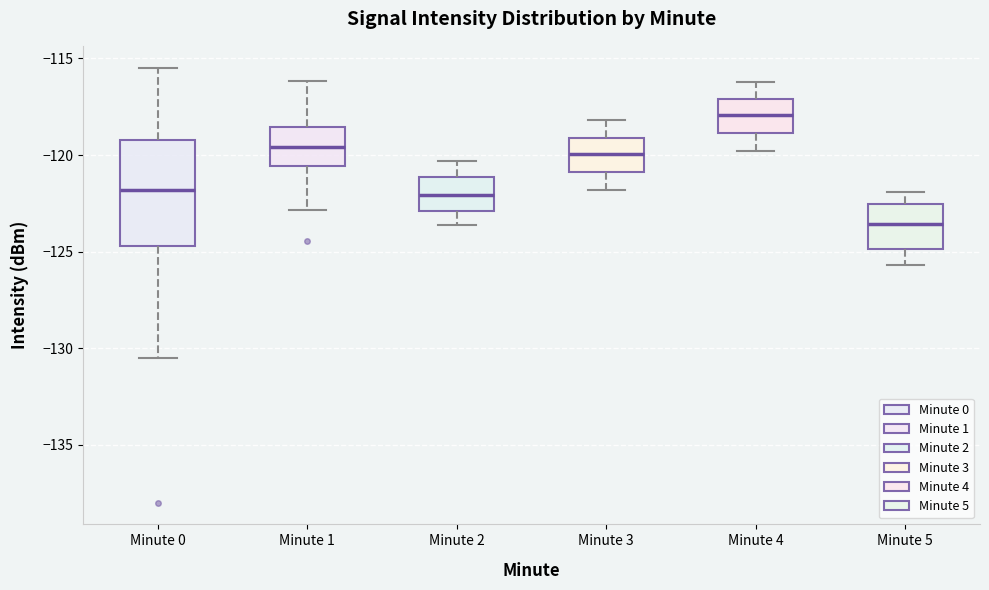

Which box is the tallest, from its lower edge to its upper edge?

Minute 0